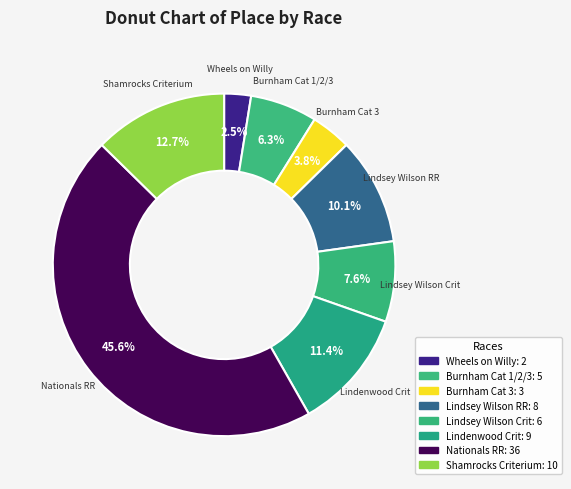

What is the ratio of the value at Lindsey Wilson Crit to the value at Burnham Cat 1/2/3?

1.2